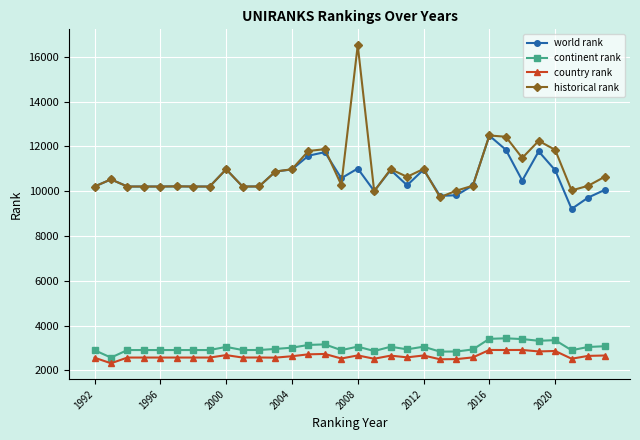

What is the smallest value displayed?

2319.0